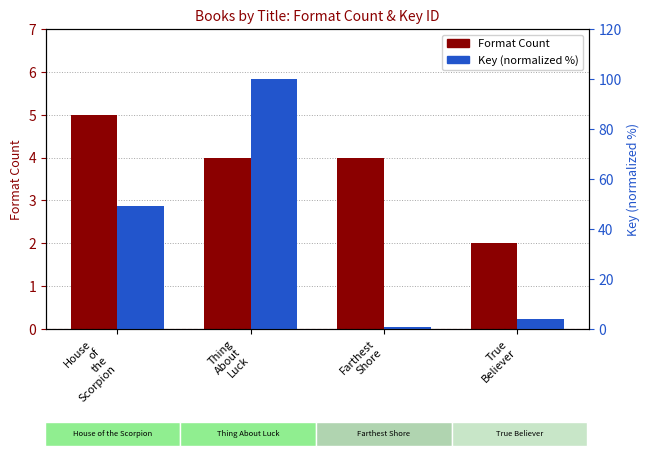

What is the value of the Format Count bar at the 2nd from the left?

4.0